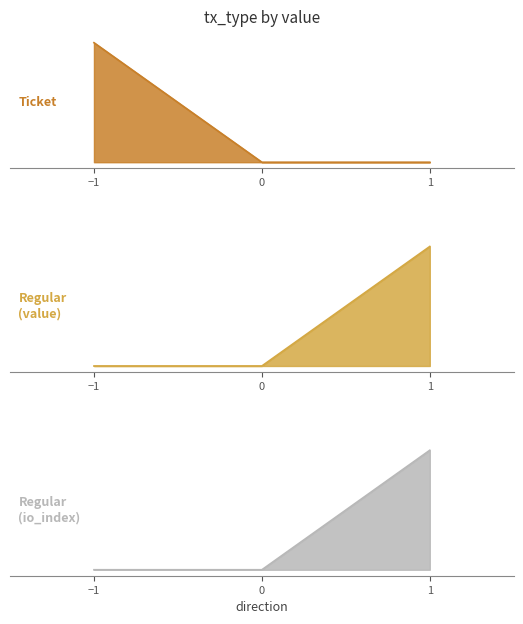

What is the total value across all series at 1?

254.0